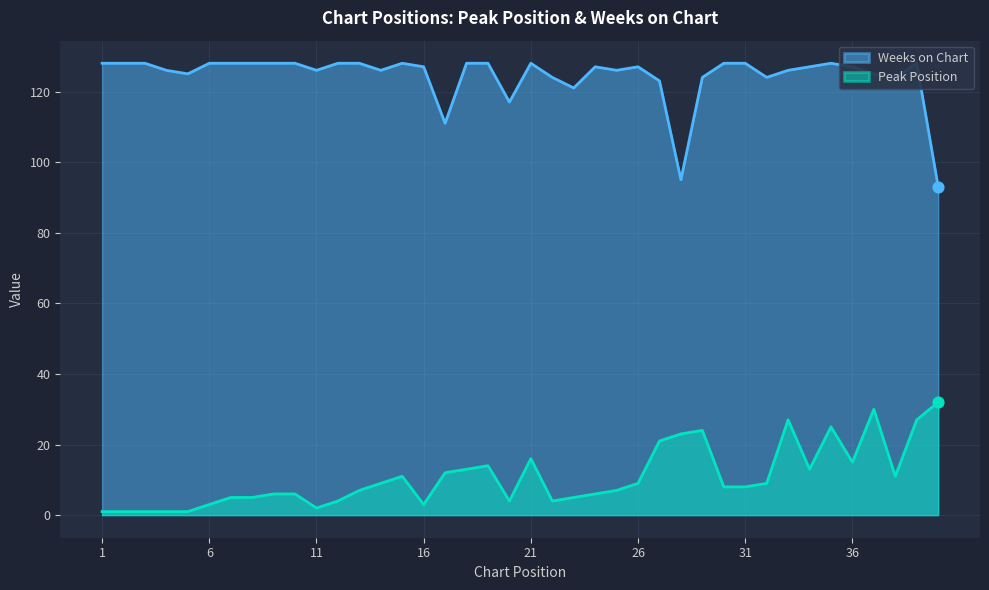

Which series has the widest spread of Y values?

Weeks on Chart